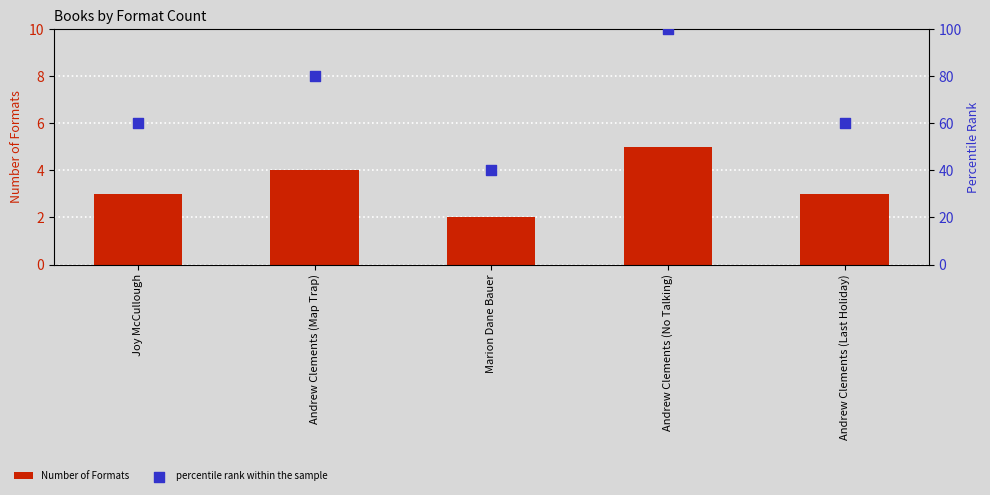

Which series has the largest Y range (max minus min)?

percentile rank within the sample